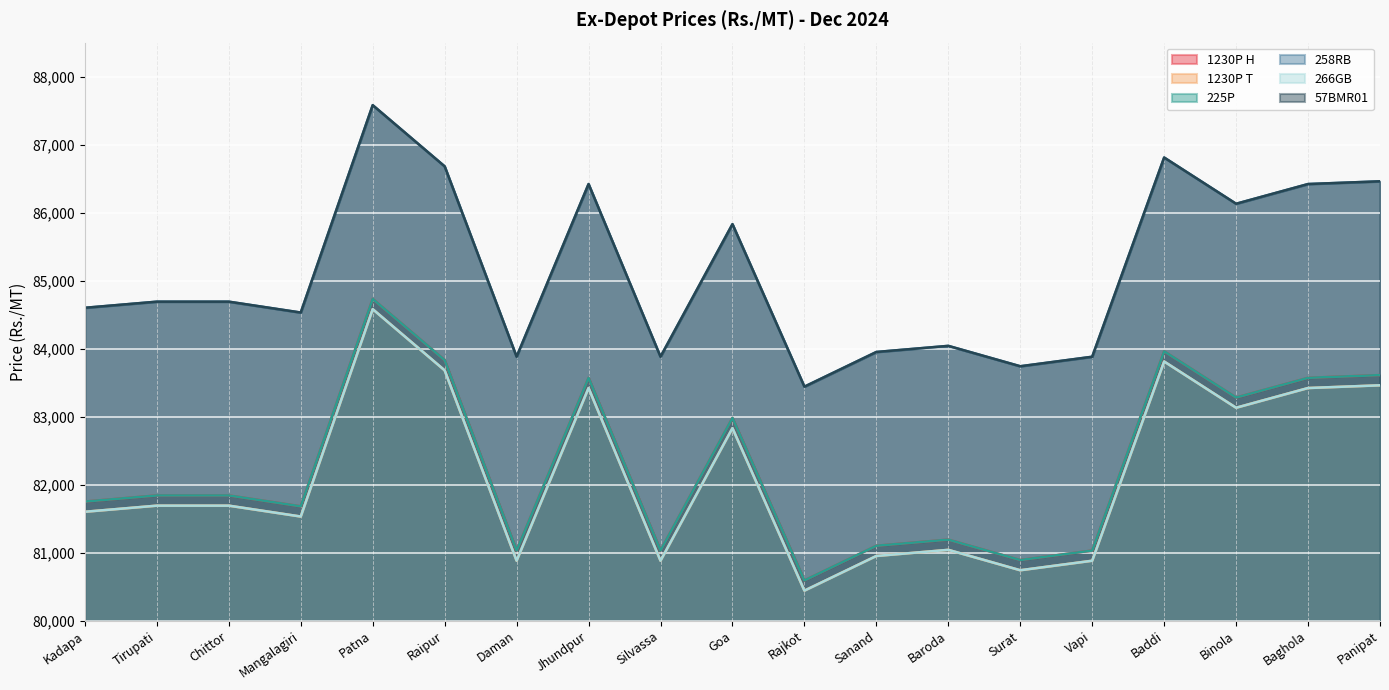

In 1230P T, how many points are higher than both neighbors (excluding endpoints)?

5